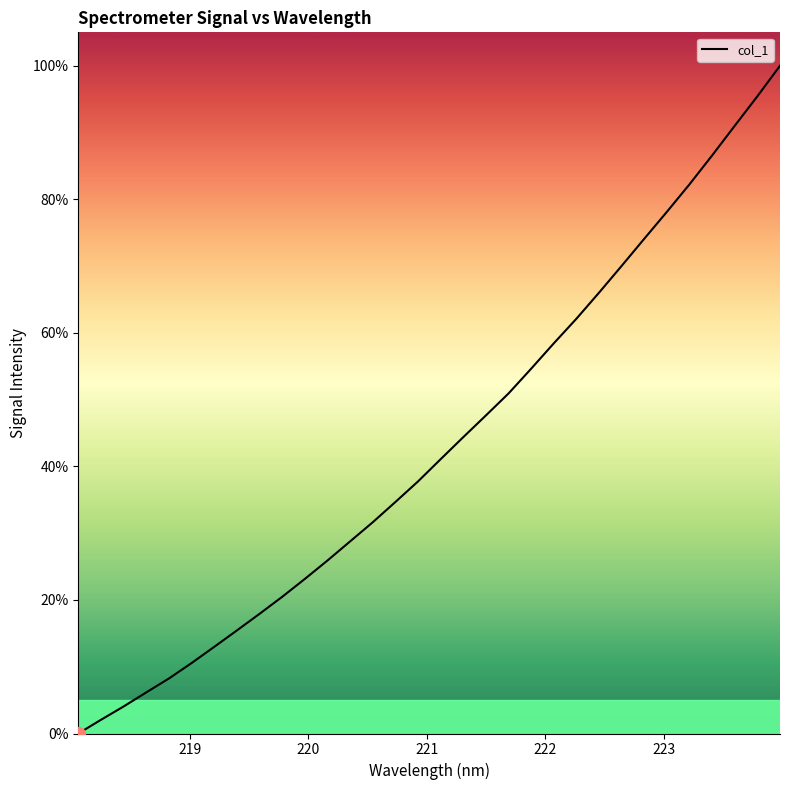

What is the maximum value shown in the chart?

100.0